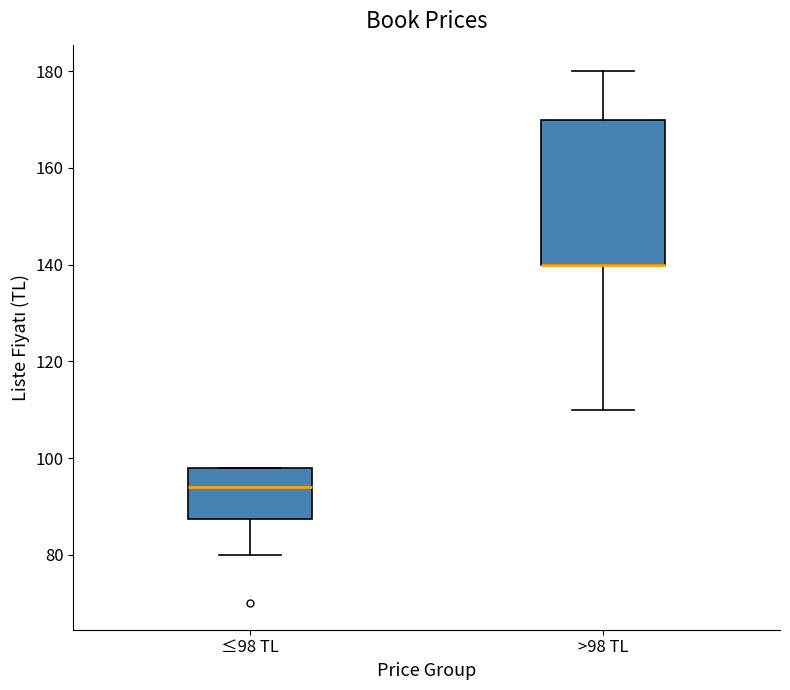

Which box is the tallest, from its lower edge to its upper edge?

>98 TL